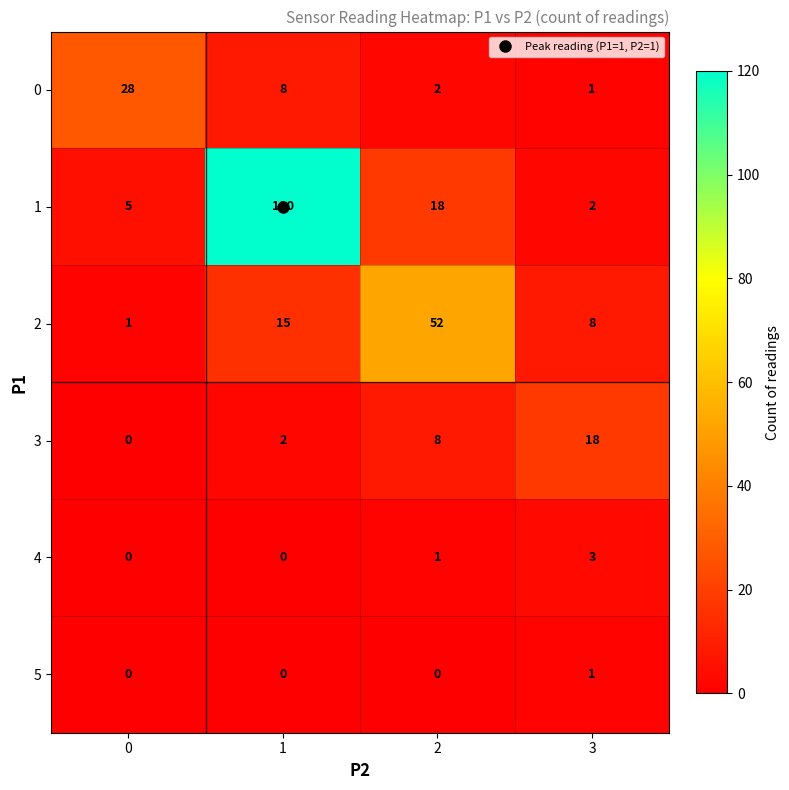

Is it true that 3 equals 0 at 0?

True